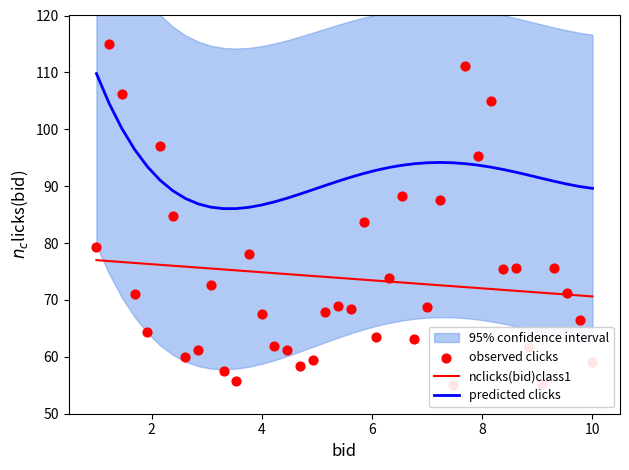

Which series reaches the minimum Y coordinate?

observed clicks